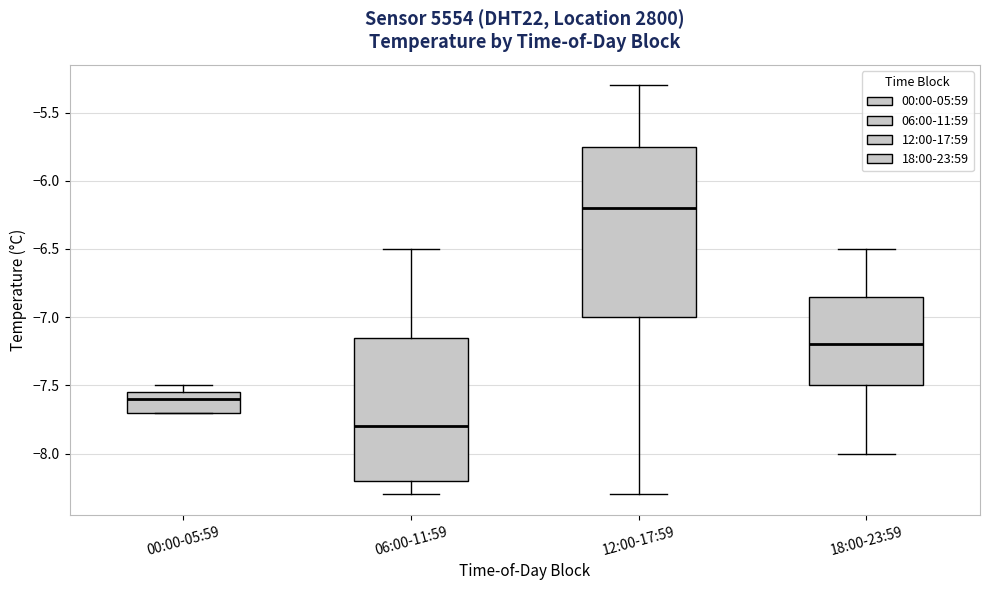

Reading left to right, transcribe this box plot: for each box, give where its median line is, the range the box spans, and where its two whiskers end, as read against the y-axis. The values are not printed on the chart, so give them approximately, as read against the axis.

00:00-05:59: median -7.60, box -7.70 to -7.55, whiskers -7.70 to -7.50
06:00-11:59: median -7.80, box -8.20 to -7.15, whiskers -8.30 to -6.50
12:00-17:59: median -6.20, box -7.00 to -5.75, whiskers -8.30 to -5.30
18:00-23:59: median -7.20, box -7.50 to -6.85, whiskers -8.00 to -6.50